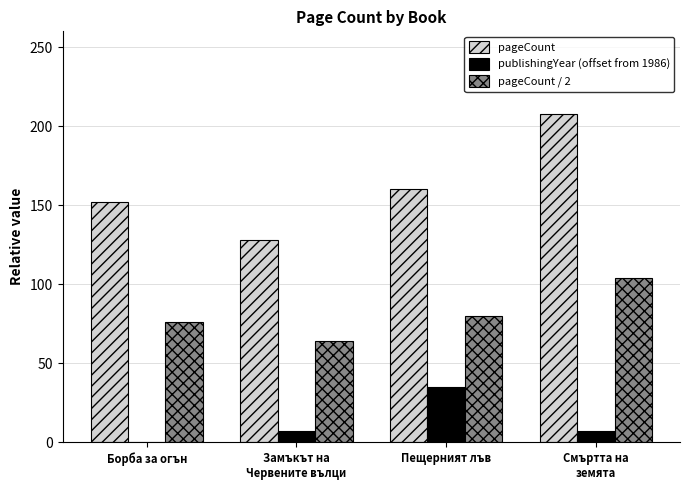

What value does the publishingYear (offset from 1986) series have at Смъртта на
земята, to the nearest 10?

10